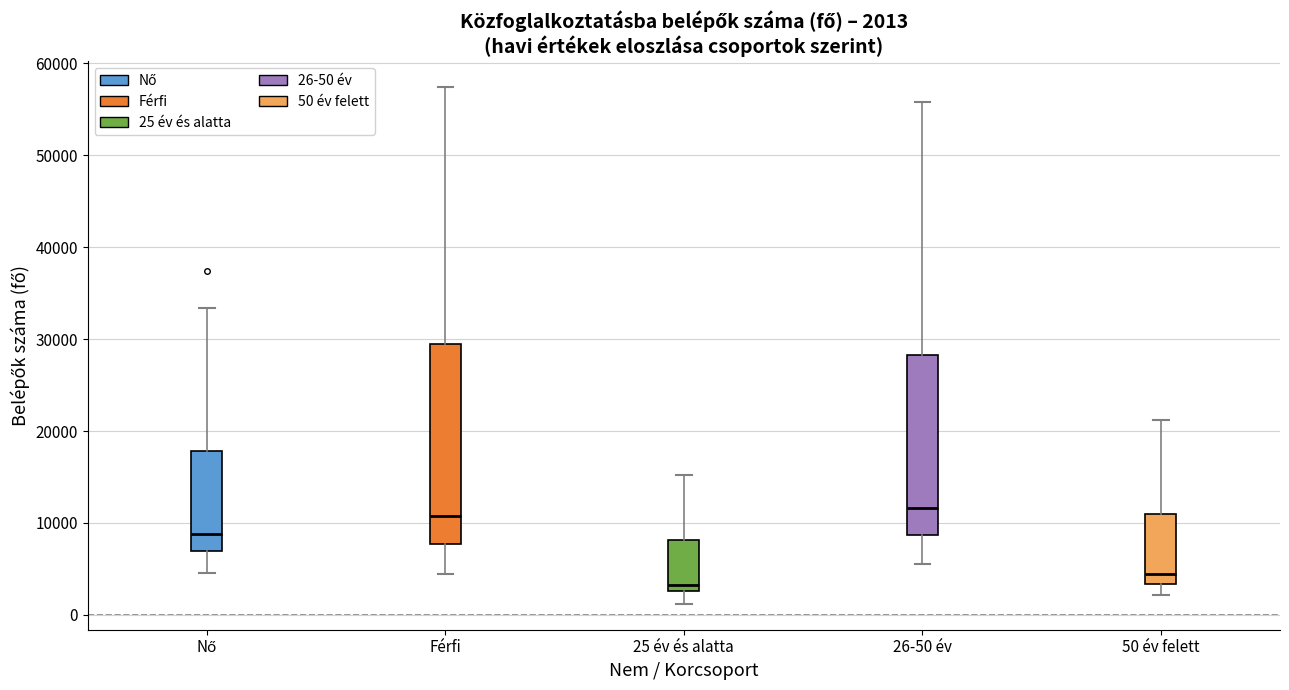

Which box is the tallest, from its lower edge to its upper edge?

Férfi